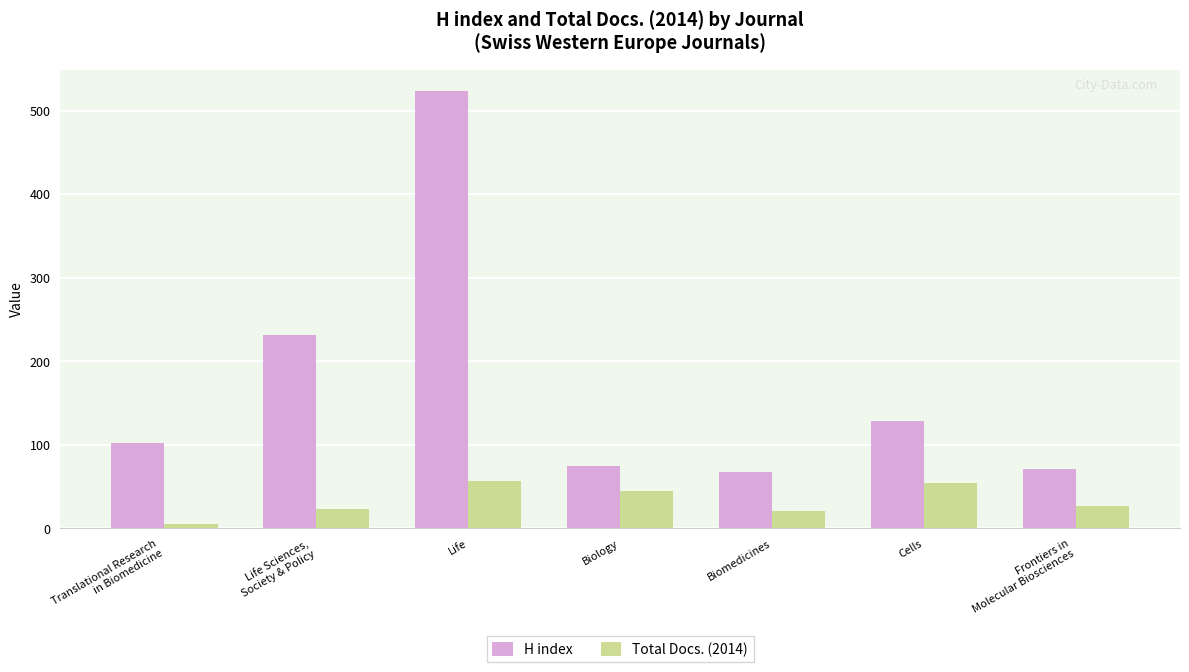

What is the label of the 7th bar from the left?

Frontiers in
Molecular Biosciences